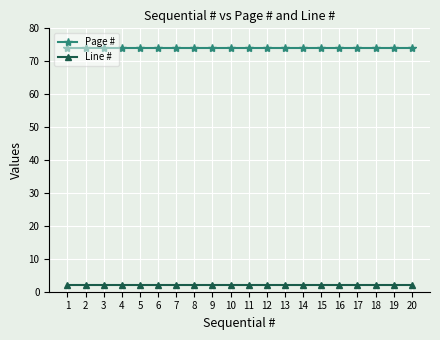

What is the spread (max minus min) of values at 1?

72